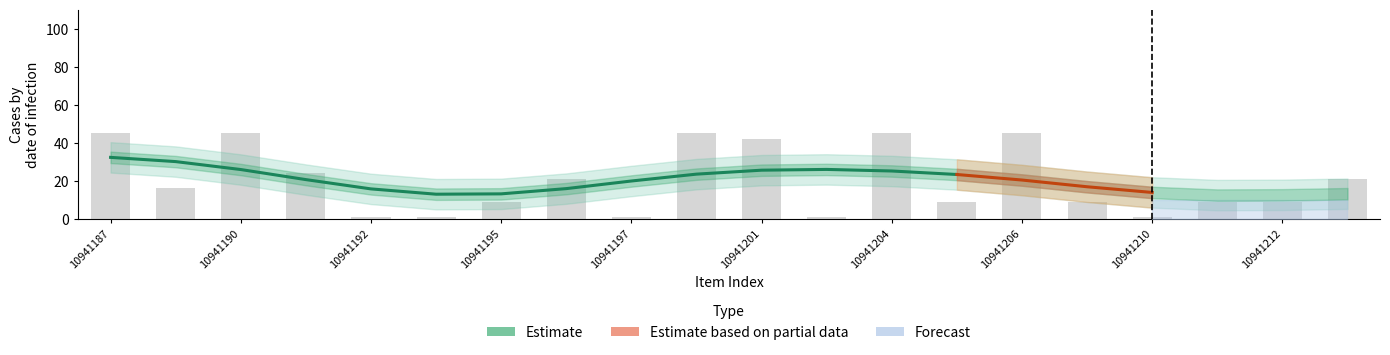

What is the sum of the values at 10941199 and 10941209?

54